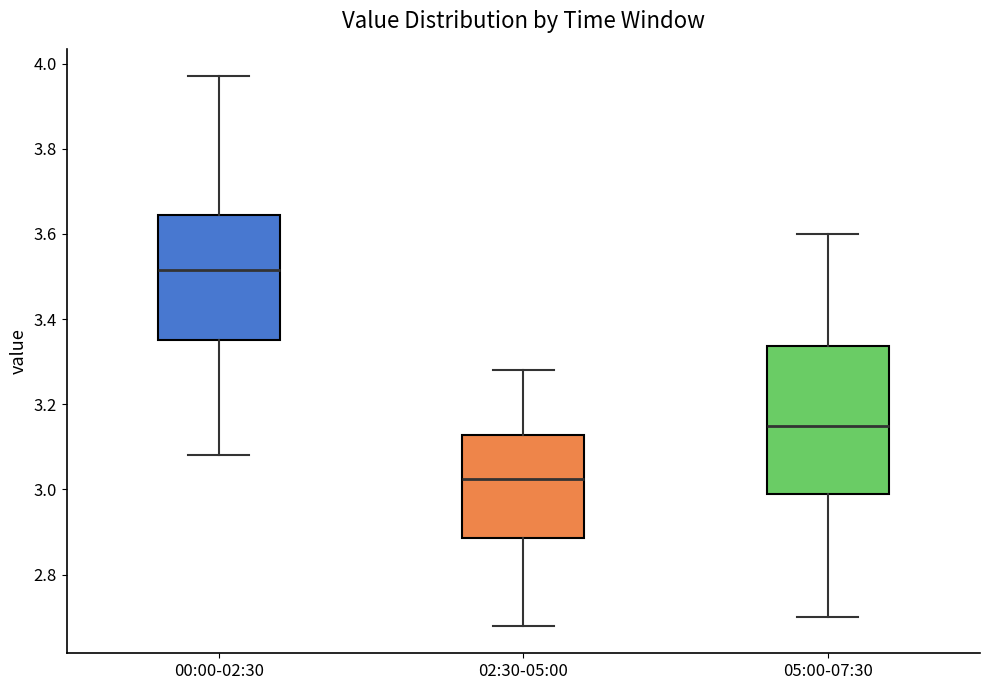

Reading left to right, transcribe this box plot: for each box, give where its median line is, the range the box spans, and where its two whiskers end, as read against the y-axis. The values are not printed on the chart, so give them approximately, as read against the axis.

00:00-02:30: median 3.52, box 3.36 to 3.64, whiskers 3.08 to 3.98
02:30-05:00: median 3.02, box 2.88 to 3.12, whiskers 2.68 to 3.28
05:00-07:30: median 3.16, box 3.00 to 3.34, whiskers 2.70 to 3.60